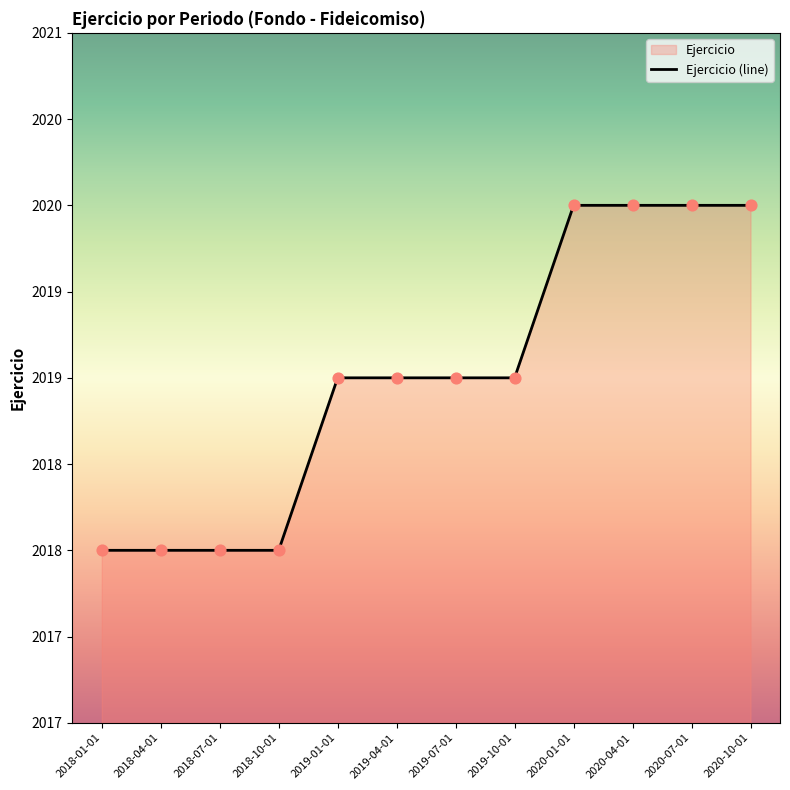

Which has a higher value, 2019-04-01 or 2020-07-01?

2020-07-01